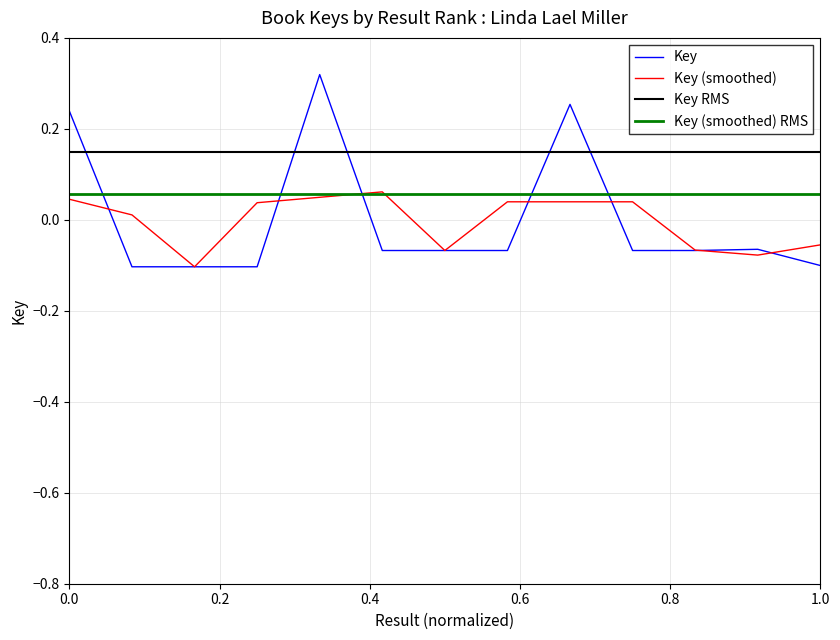

Count the number of values greater than 0.

3